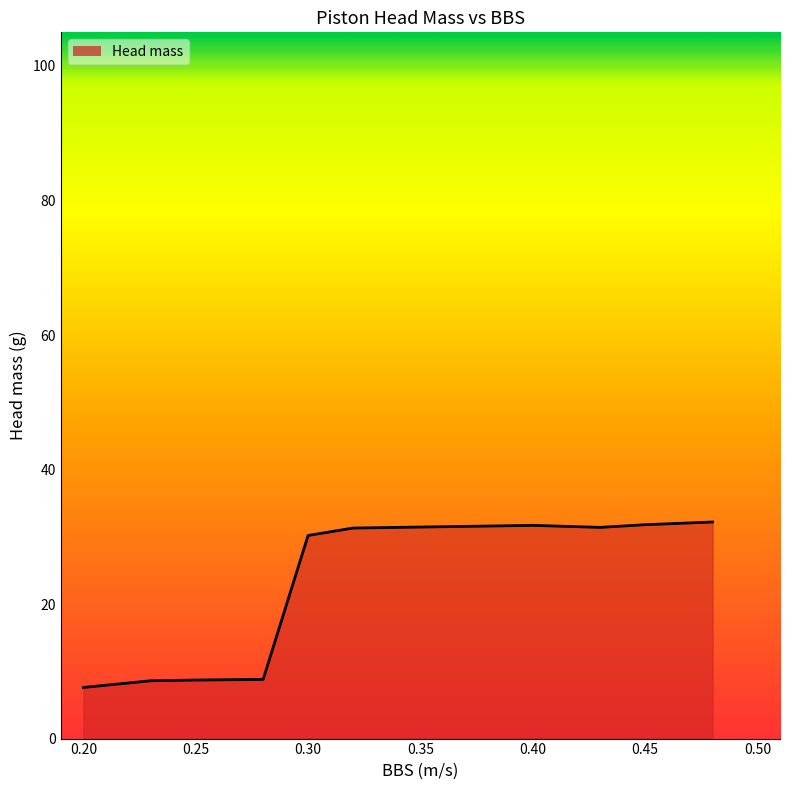

What is the greatest value displayed?

32.2